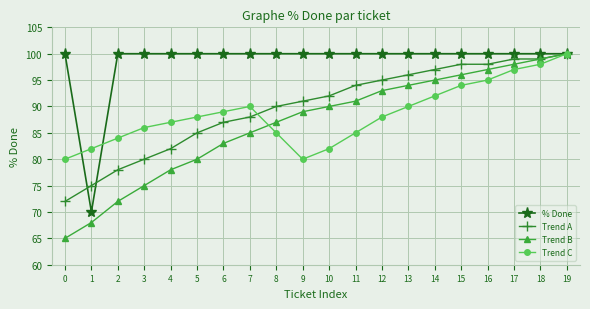

What is the average value of the Trend B series?

87